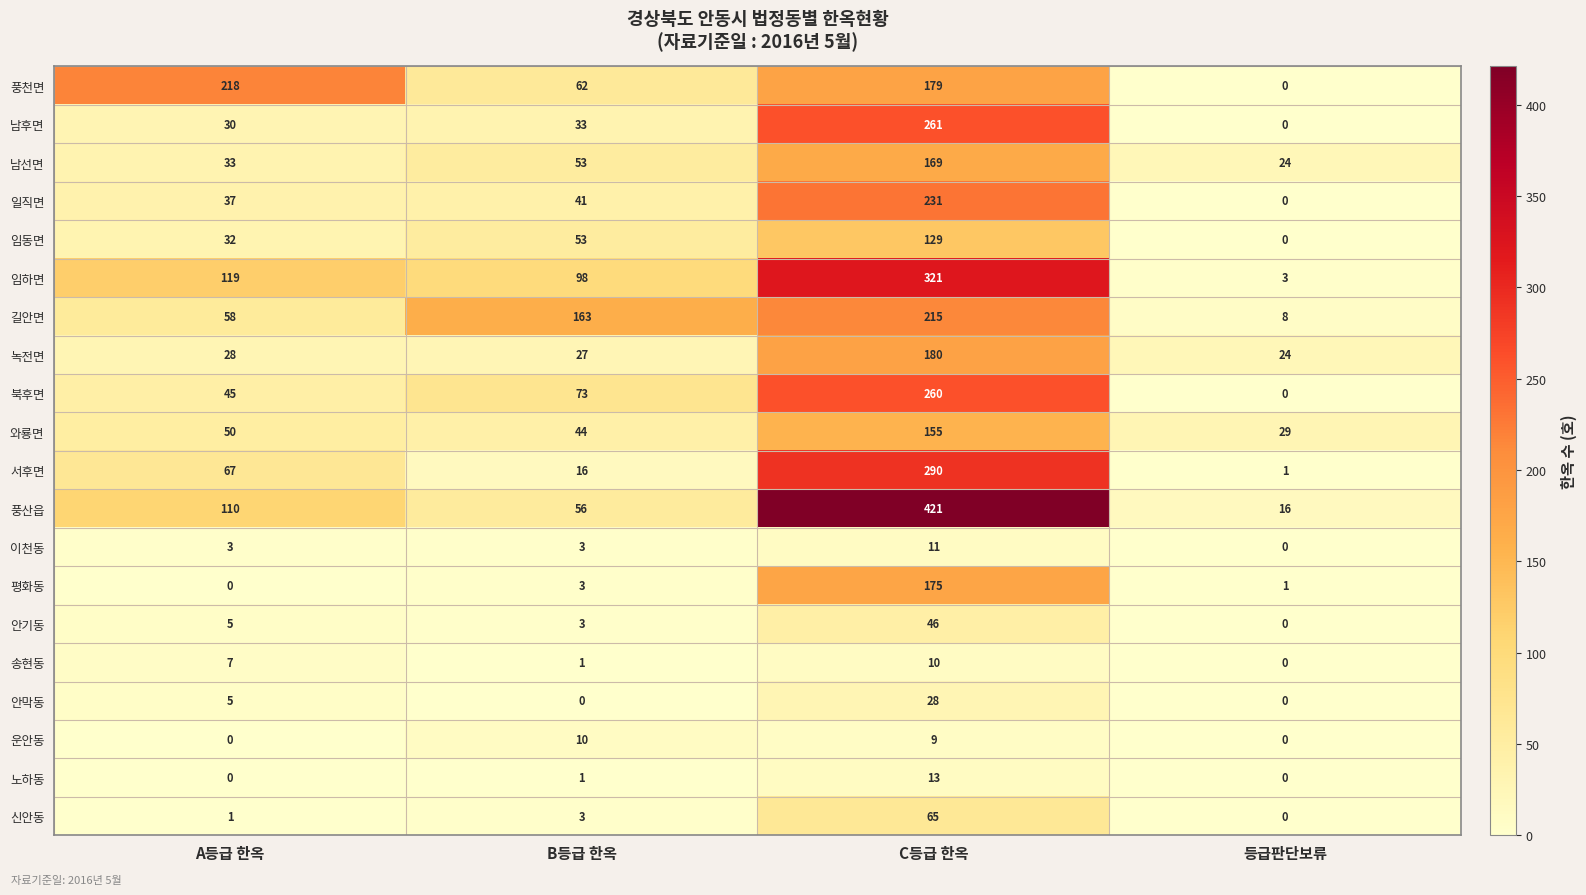

How many values in the 남후면 series are below 33?

2